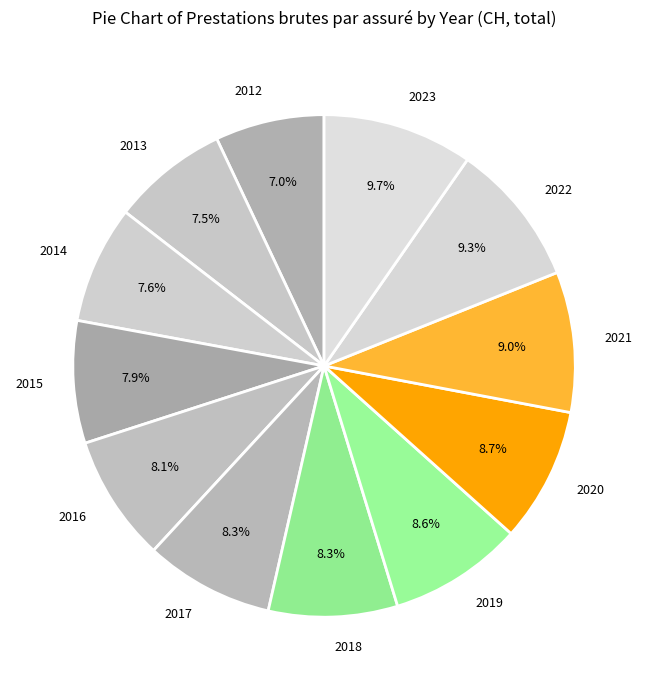

Do 2016 and 2021 together represent more than half of the pie?

No